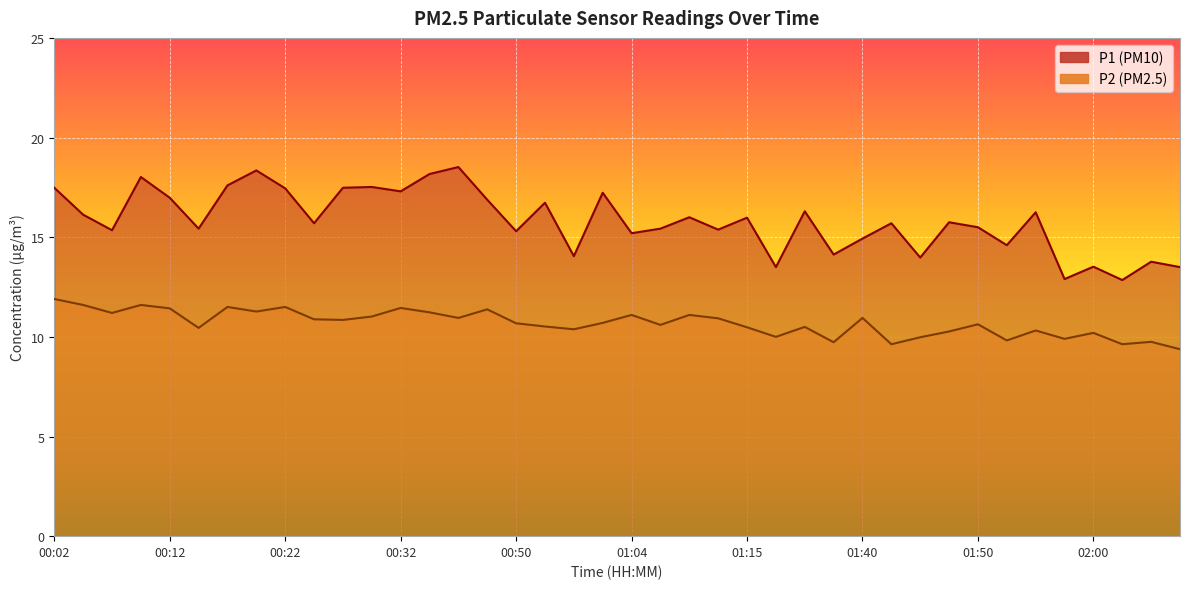

The P1 series shows 6.2 at 01:10. True or false?

False